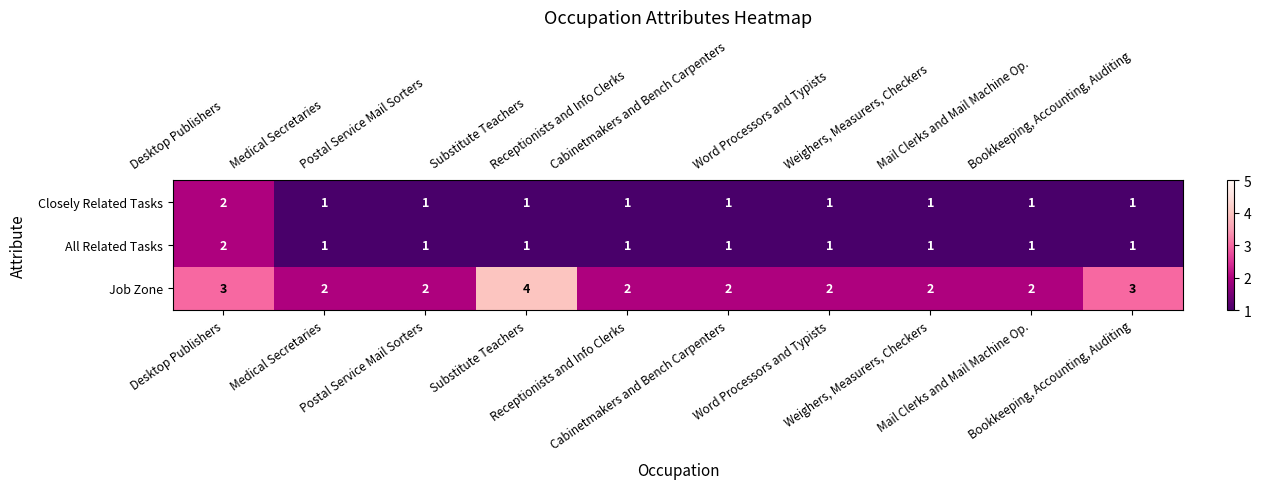

What is the greatest value displayed?

4